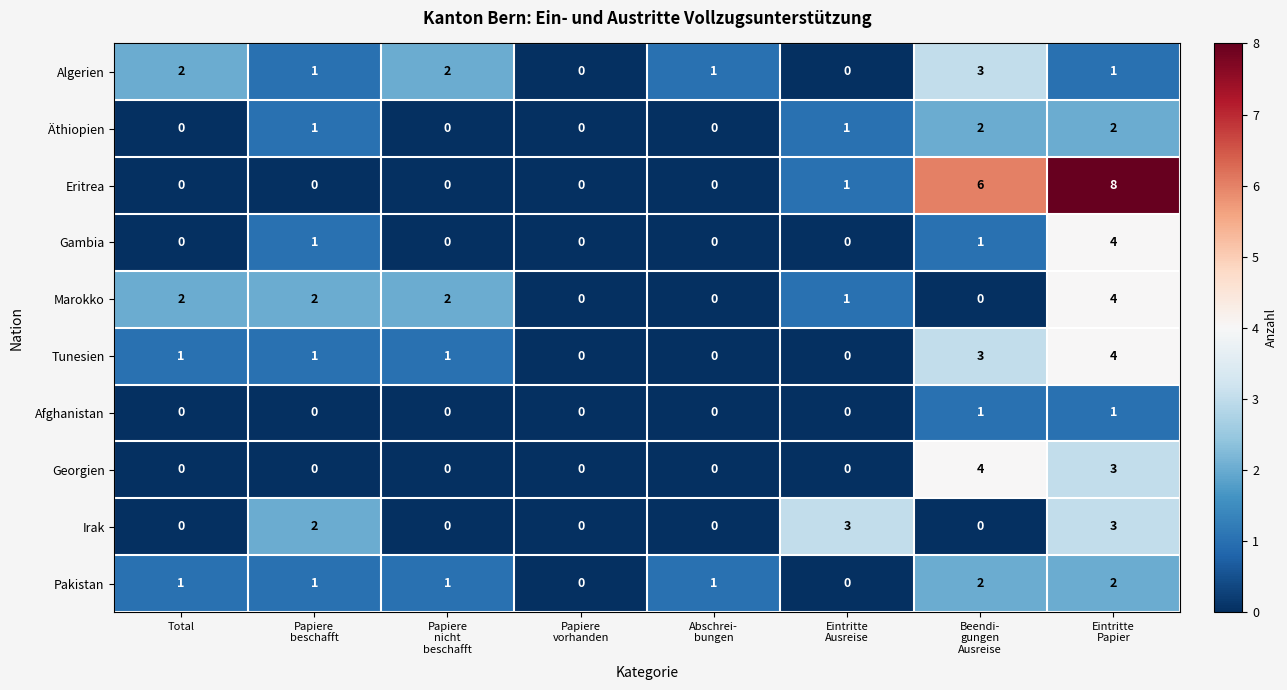

Which series has the largest total across all categories?

Eritrea